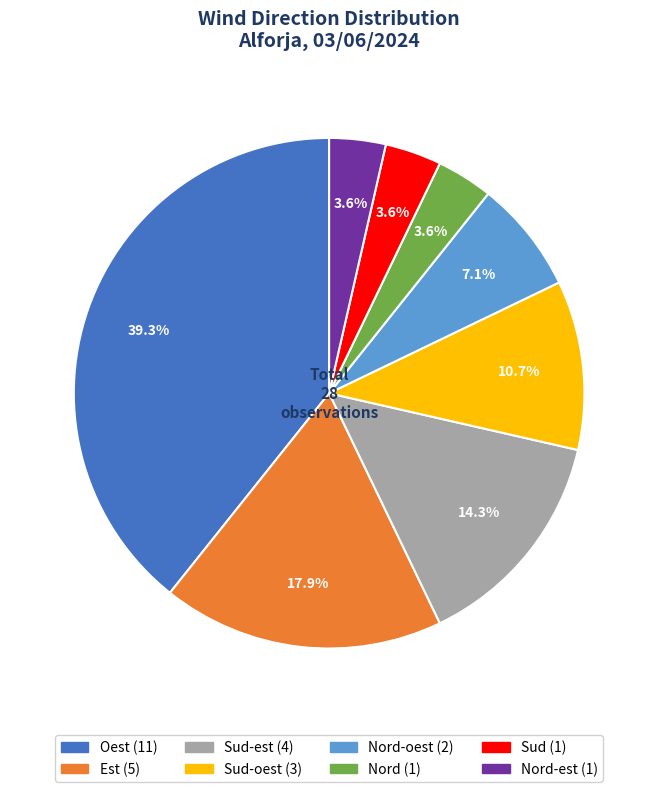

Is there a majority slice in this chart?

No